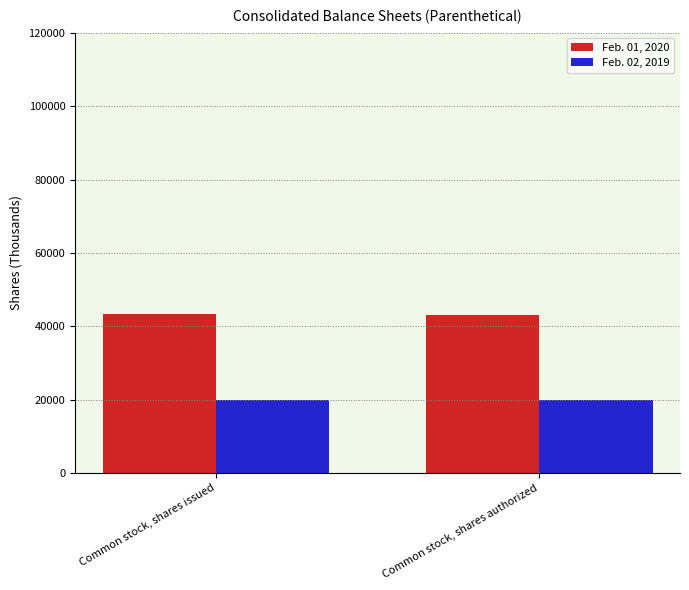

How many groups of bars are there?

2